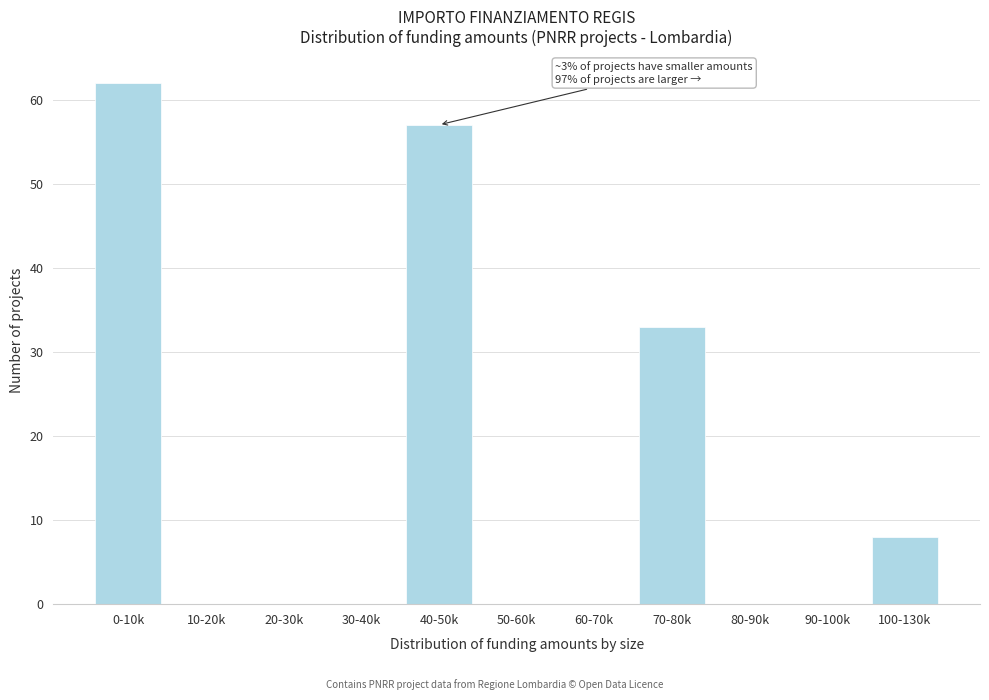

Reading right to left, what are all the values shown in this chart?

100-130k=8	90-100k=0	80-90k=0	70-80k=33	60-70k=0	50-60k=0	40-50k=57	30-40k=0	20-30k=0	10-20k=0	0-10k=62